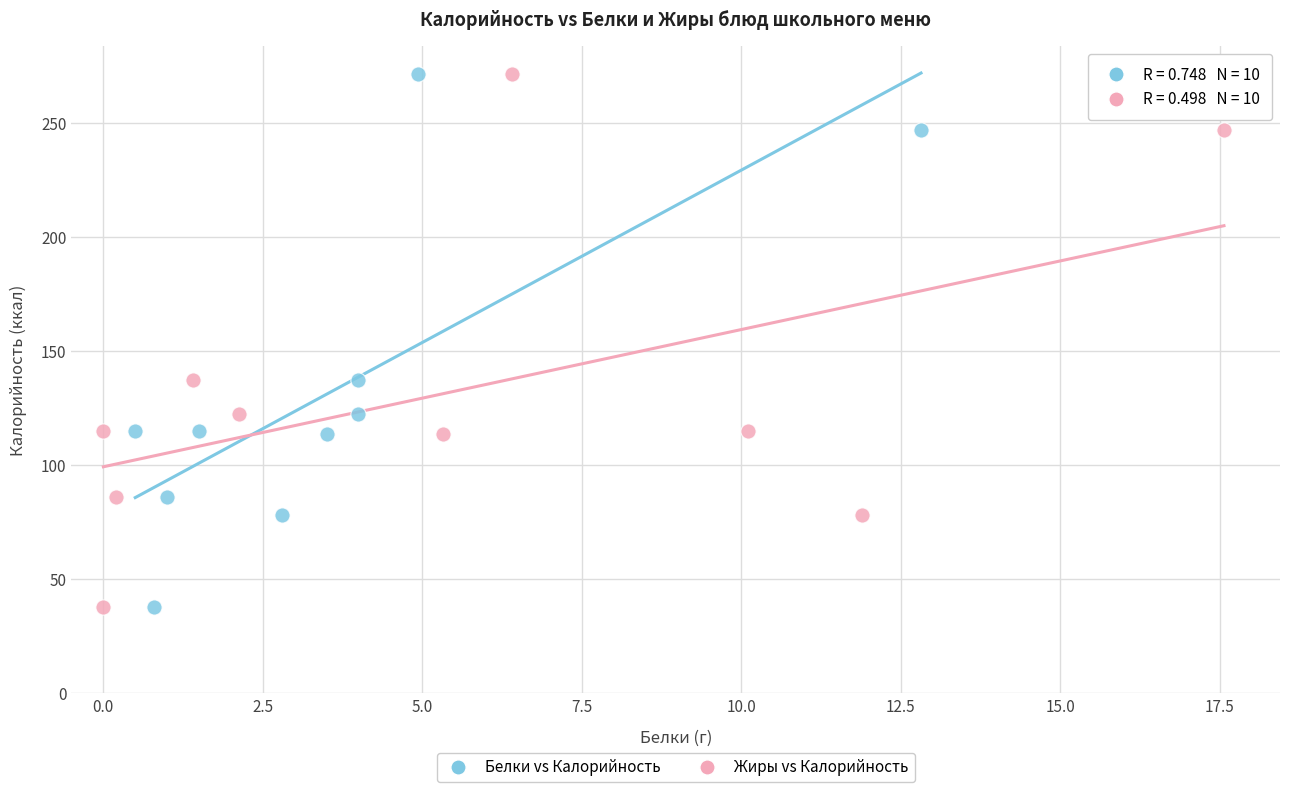

What are all the series names shown in the legend?

Белки vs Калорийность, Жиры vs Калорийность